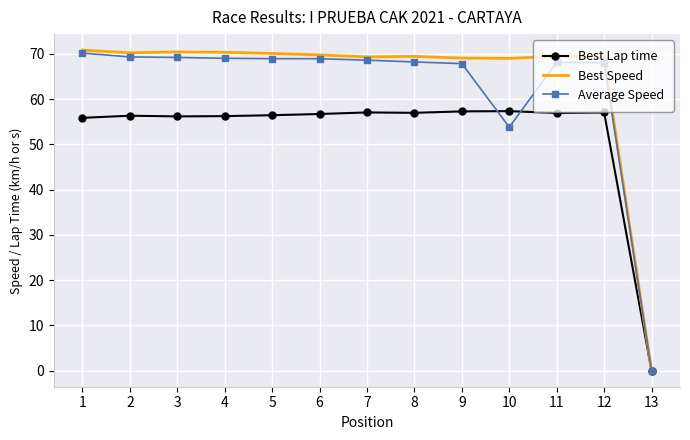

True or false: Best Lap time has a value of 94.9 at 3.

False